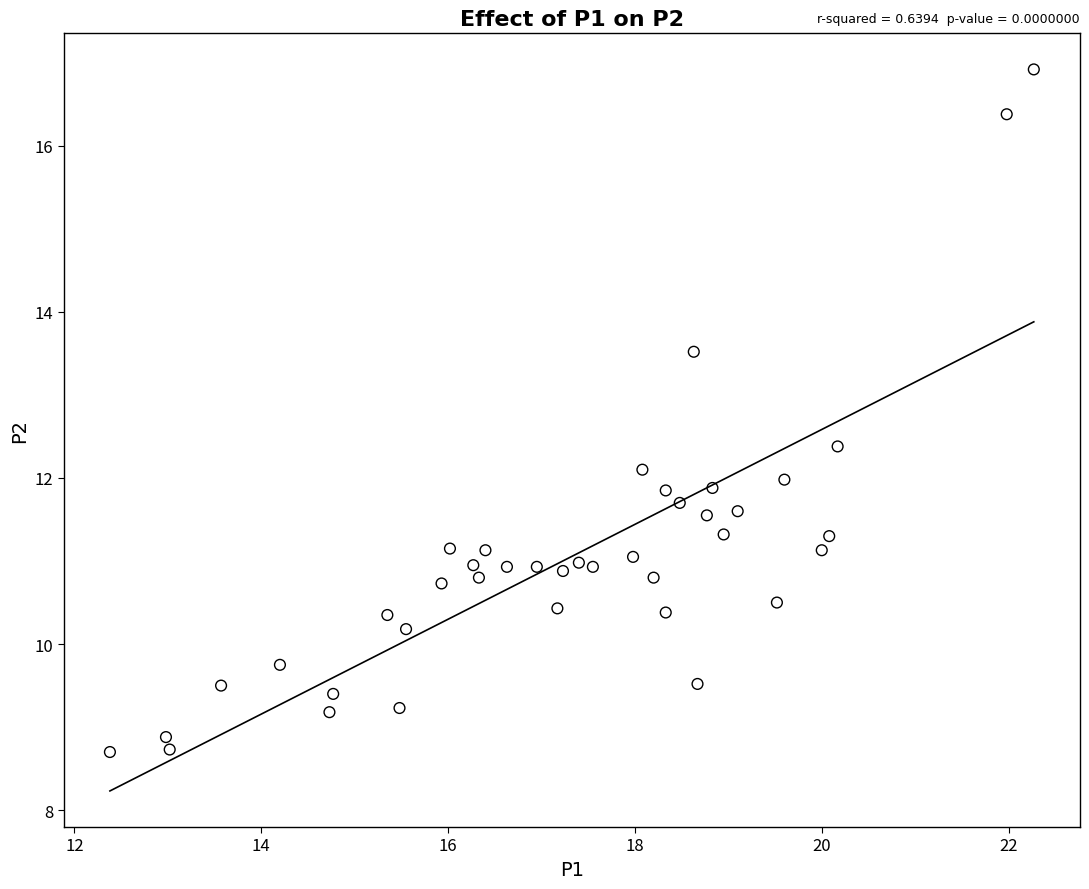

What is the range of X values (max minus min)?

9.9